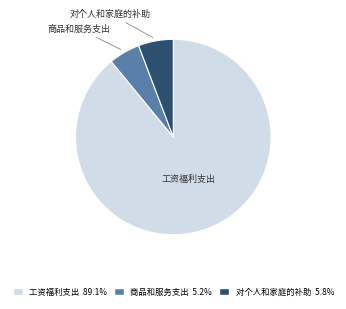

Count the number of slices in the pie.

3